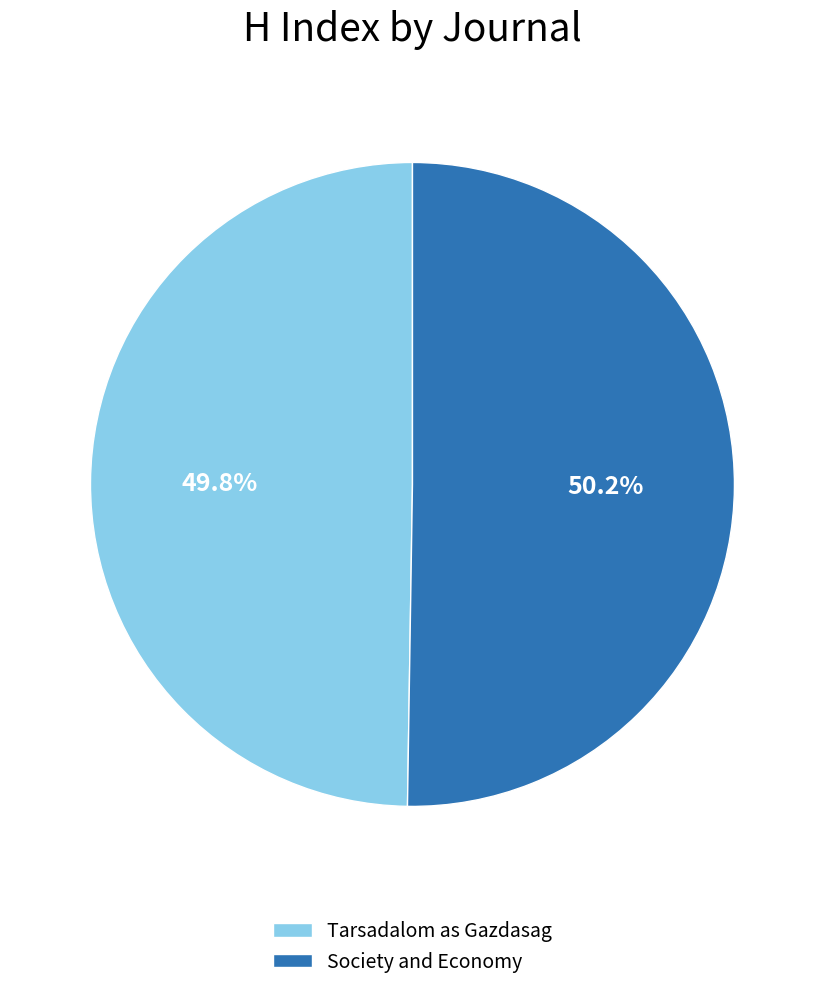

Does any single category account for the majority?

Yes